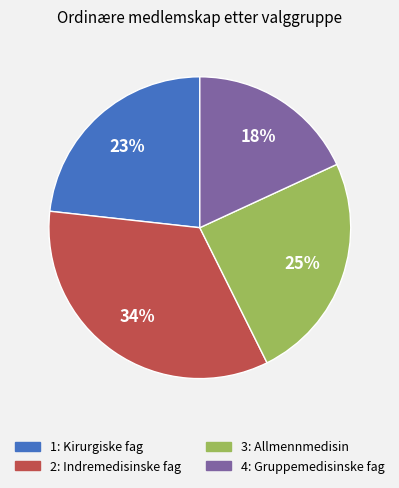

The 1: Kirurgiske fag slice represents 23% of the pie. True or false?

True